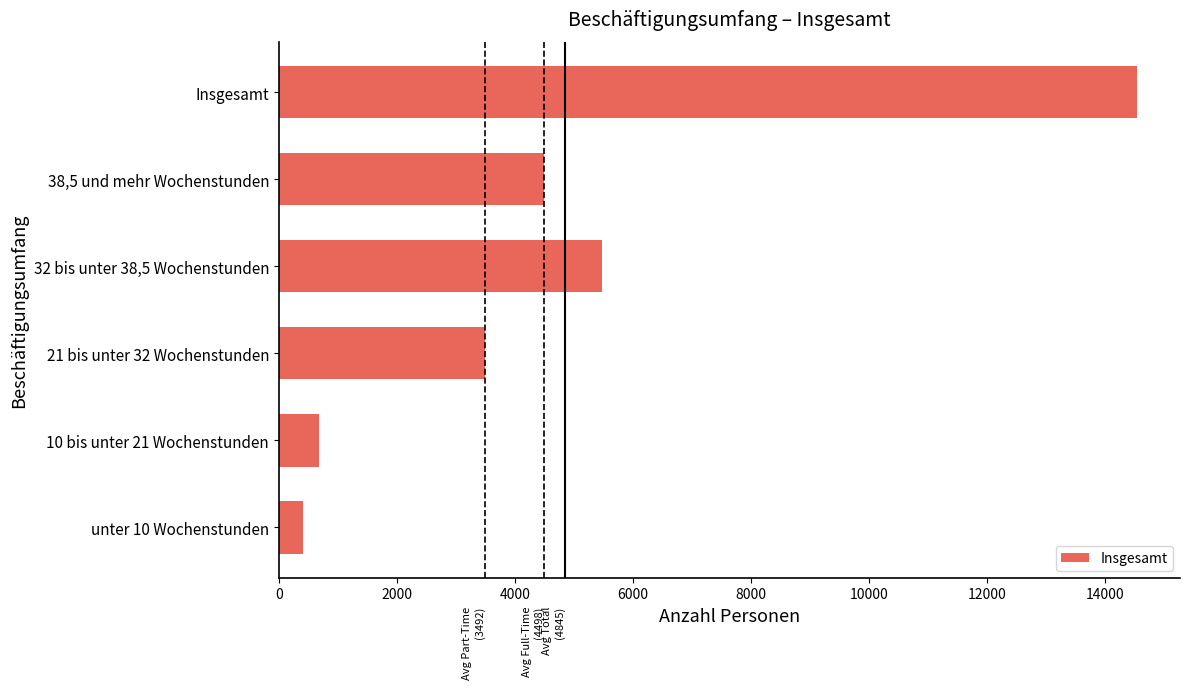

Is it true that the value at Insgesamt is 22186?

False